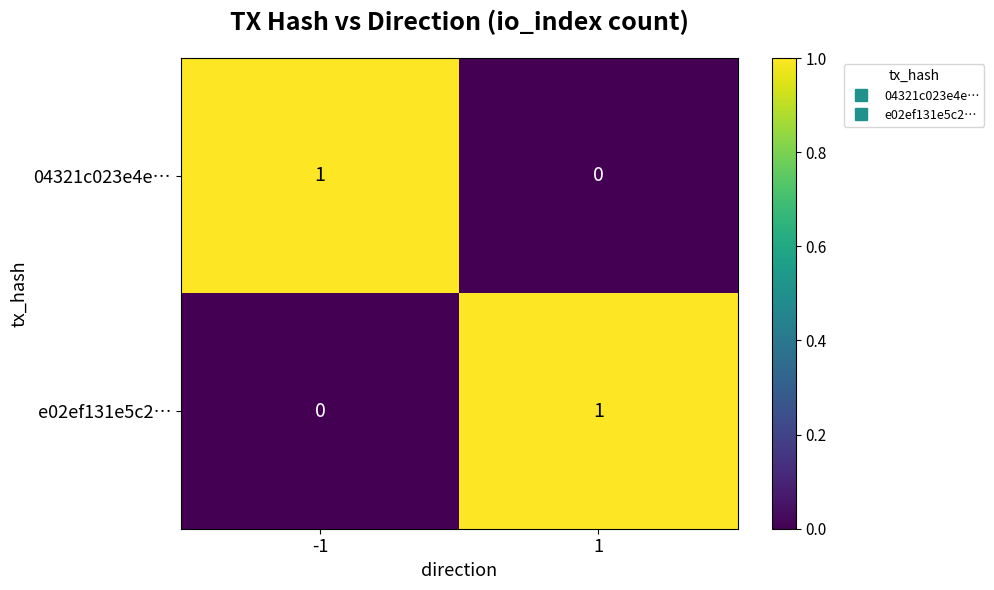

How many categories are shown in the chart?

2